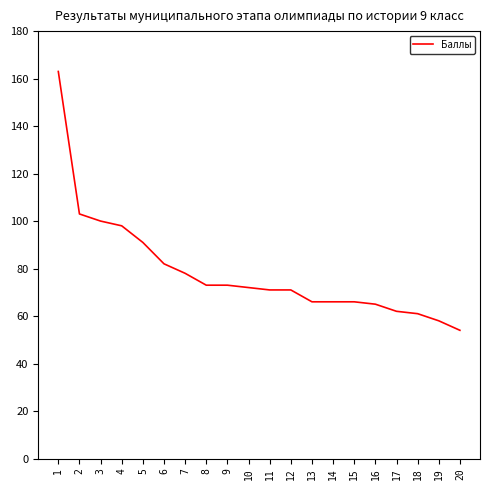

The chart shows a value of 83 at 20. True or false?

False